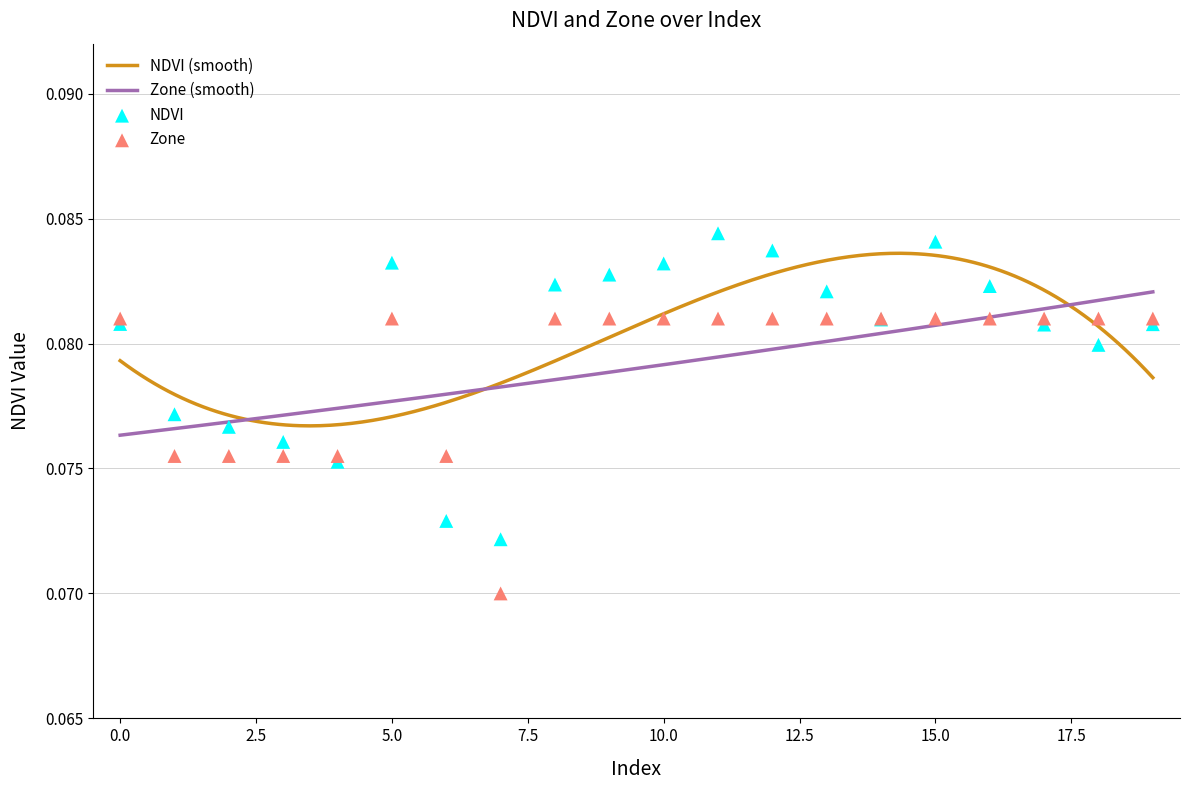

At which category is the sum across all series the highest?

11